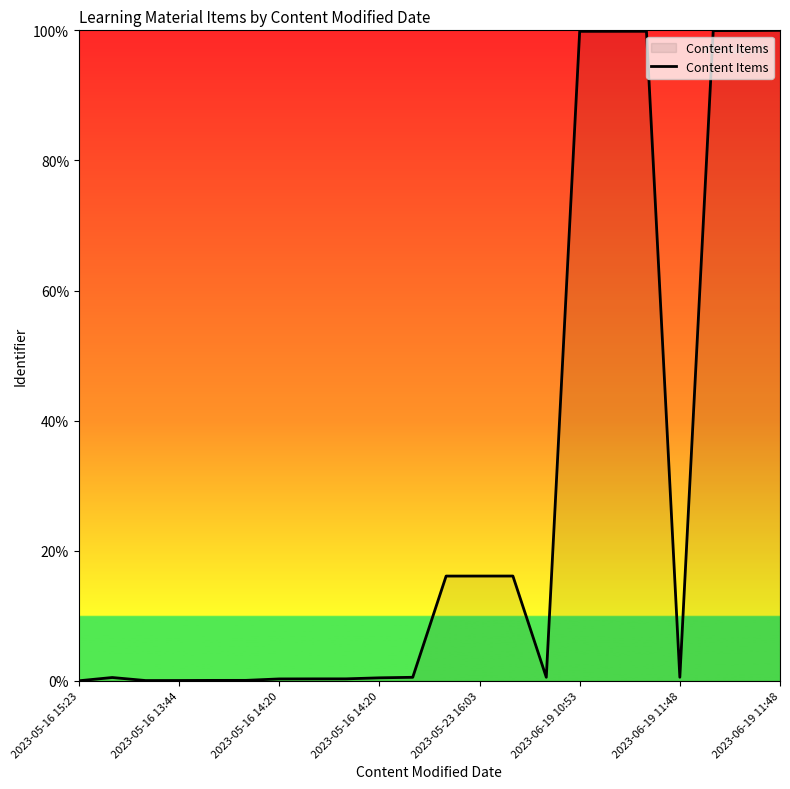

What is the maximum value shown in the chart?

100.0